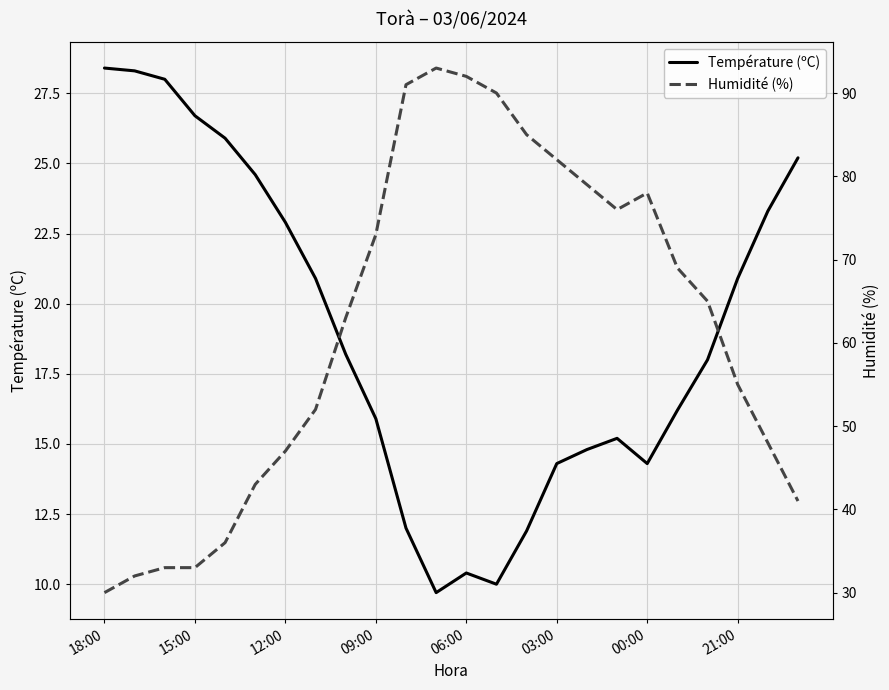

What is the minimum value for Température (ºC)?

9.7